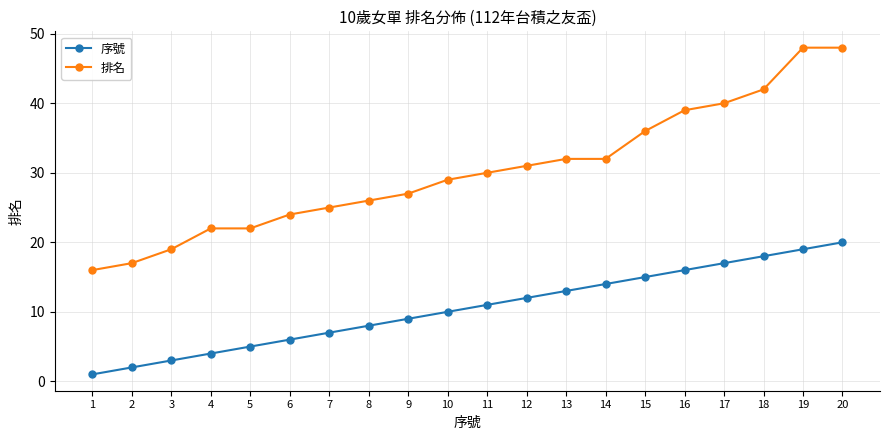

What is the difference between the second highest and minimum values in the 排名 series?

32